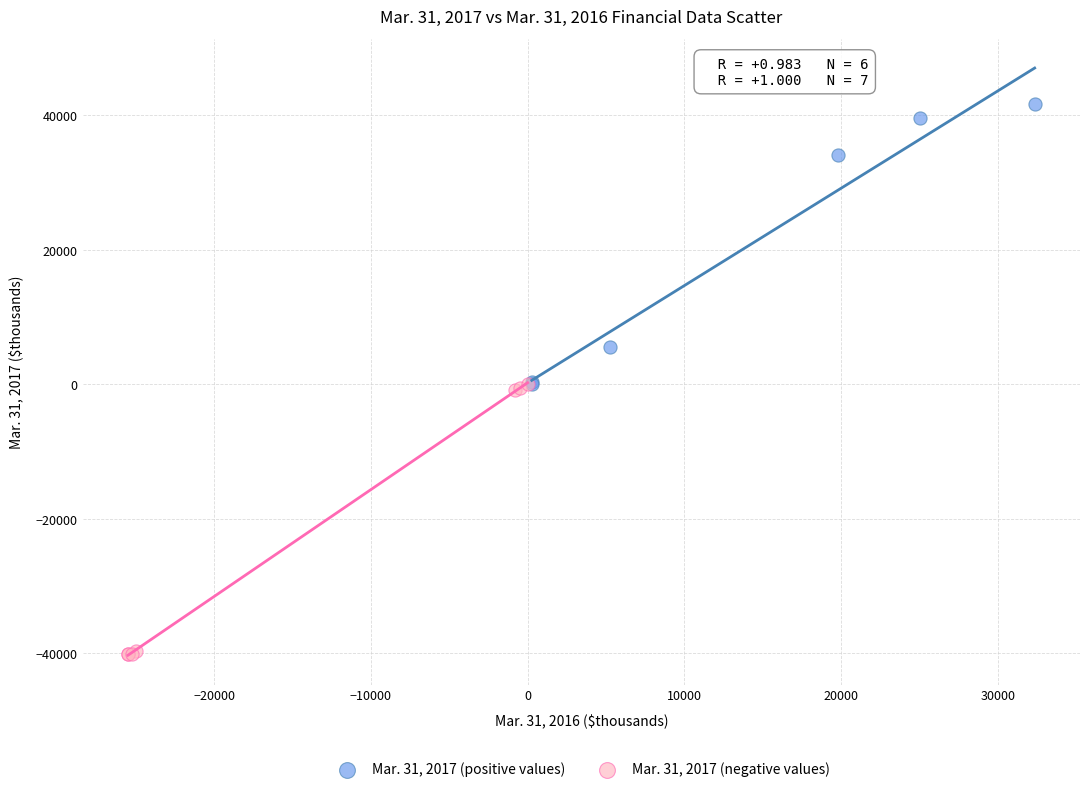

Which series contains the highest Y value?

Mar. 31, 2017 (positive values)